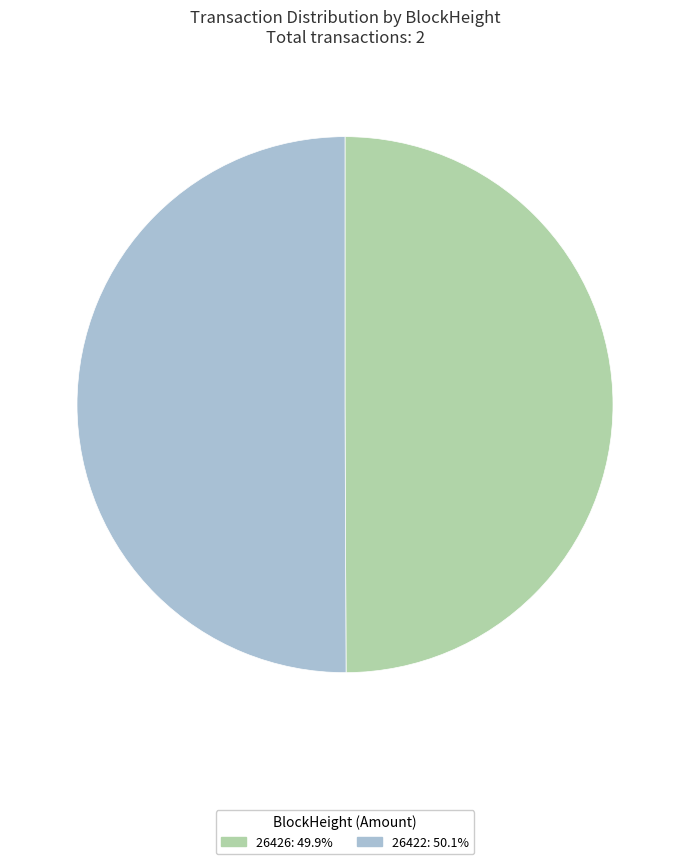

Combined, do 26426: 49.9% and 26422: 50.1% account for over 50%?

Yes